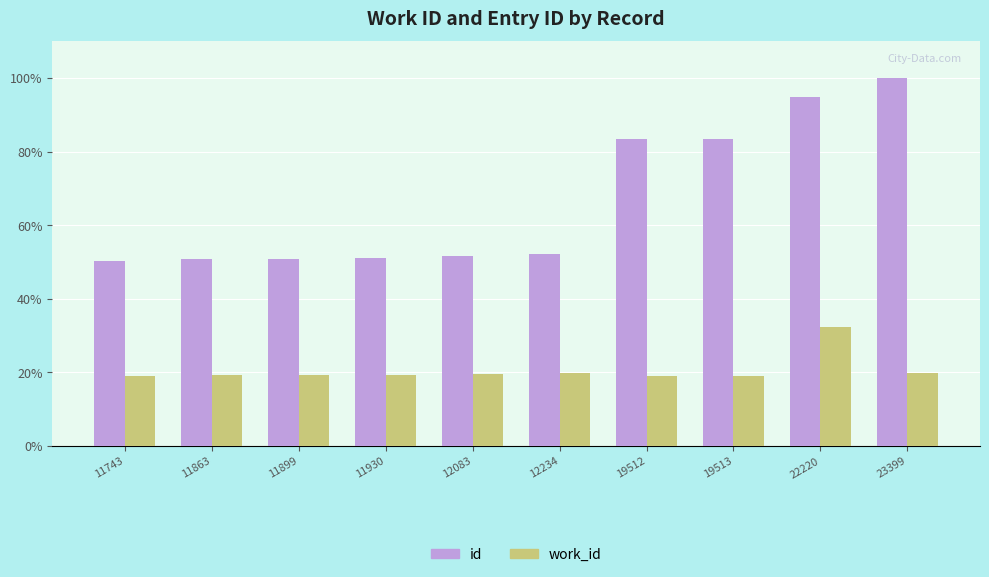

Is the value of id at 11743 greater than the value of work_id at 12234?

Yes